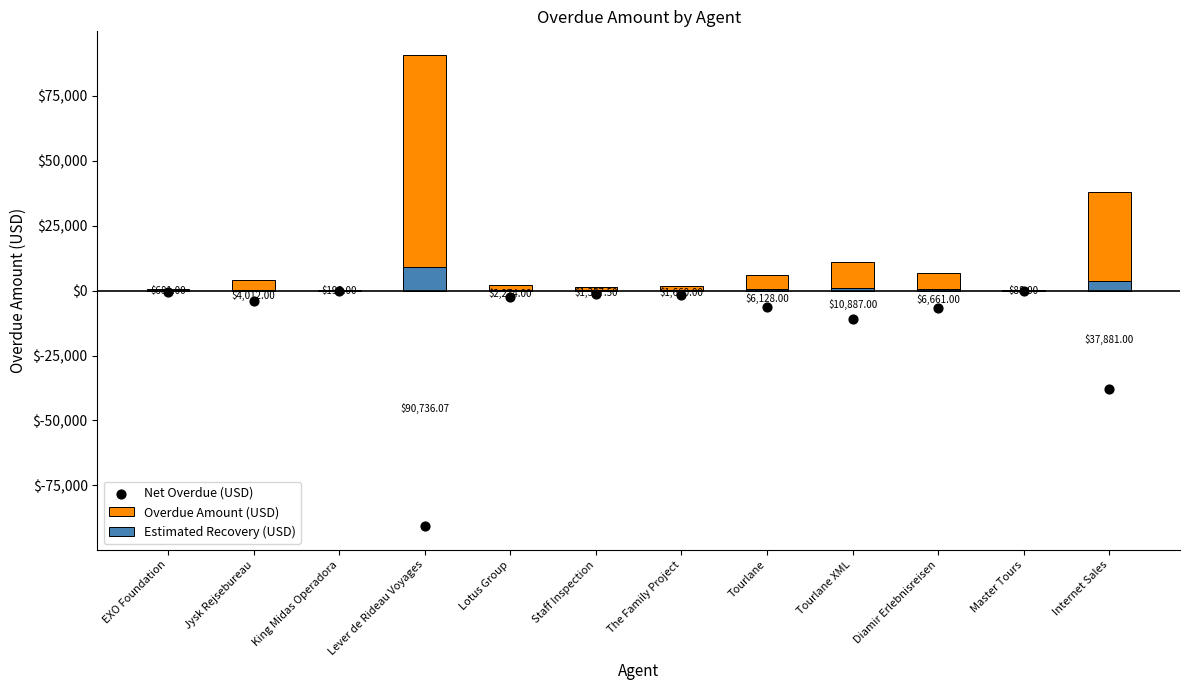

At how many categories does at least one series exceed 12624?

2